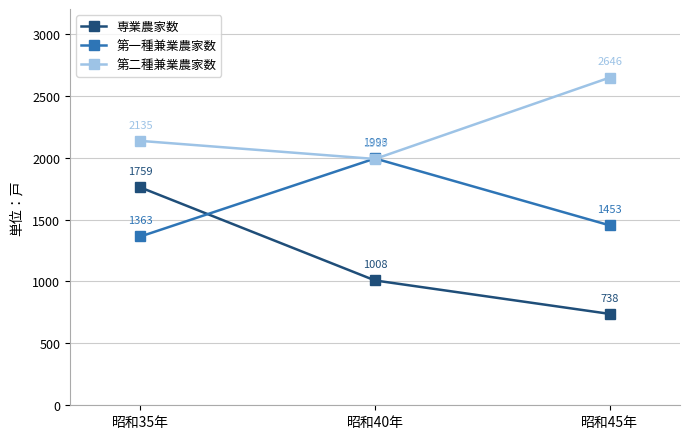

How many data points does each series have?

3